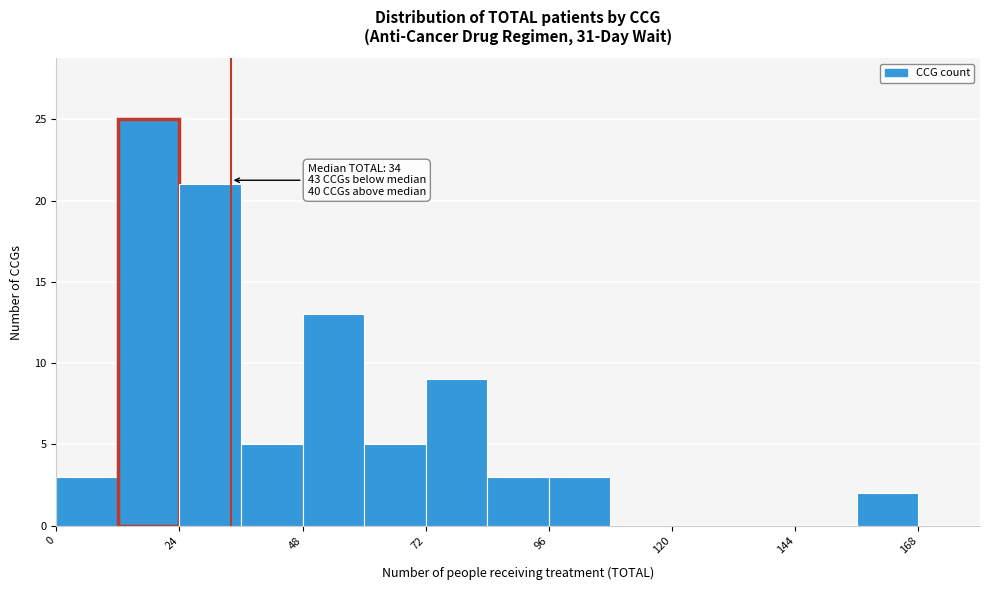

Read against the x-axis, roughly where is the centre of the tallest bar?

20